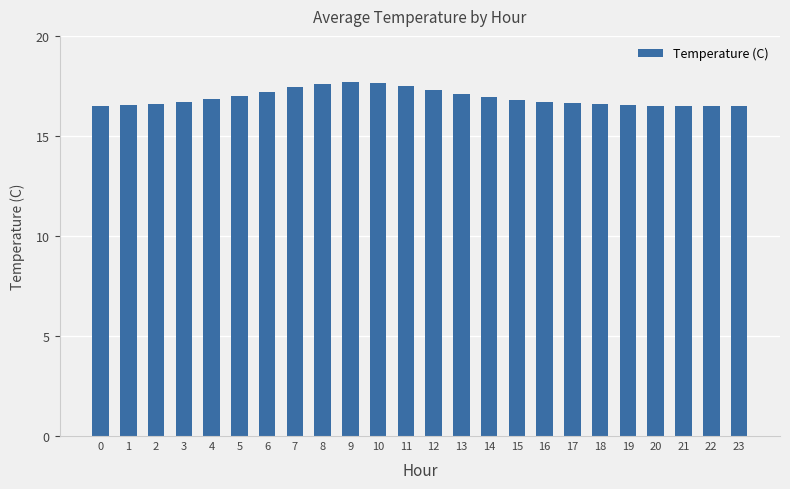

Is it true that the value at 22 is 16.5?

True